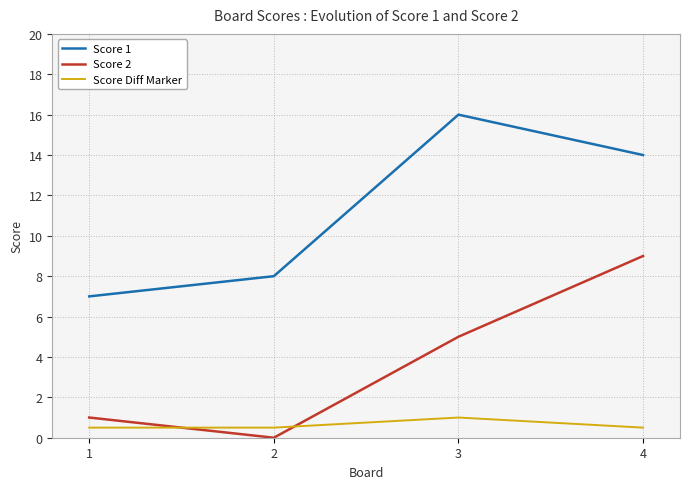

Read the Score 1 value at 2.

8.0